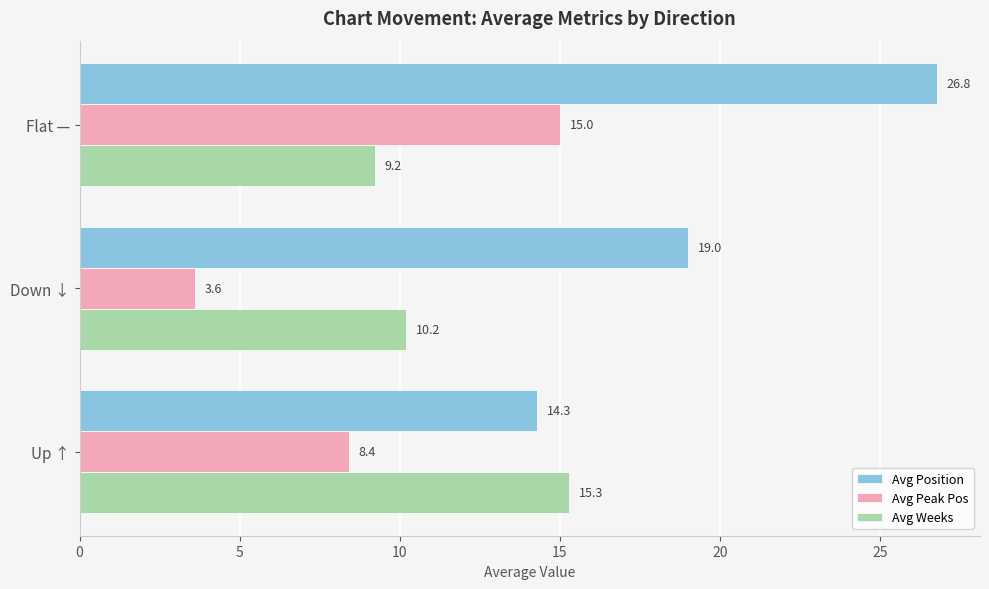

Rank the categories by Avg Position value from lowest to highest.

Up ↑, Down ↓, Flat —